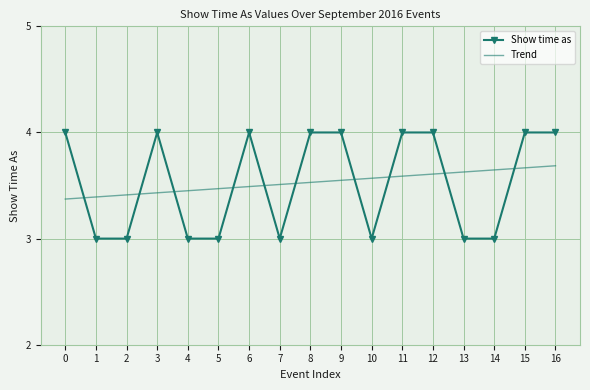

At how many categories does at least one series exceed 3?

17